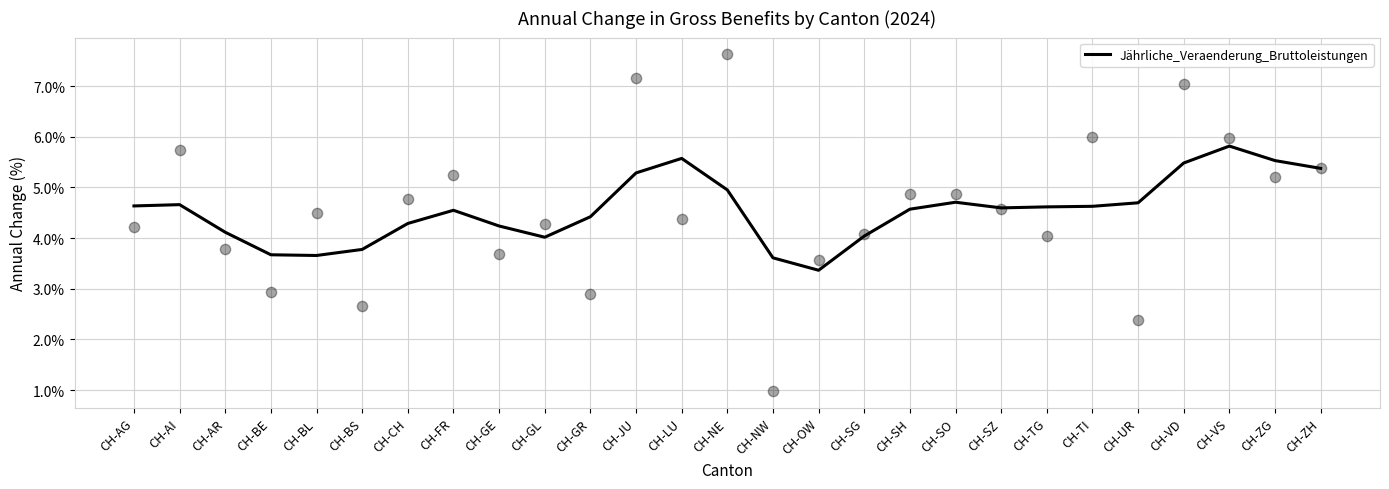

Which has a higher value, CH-JU or CH-LU?

CH-LU